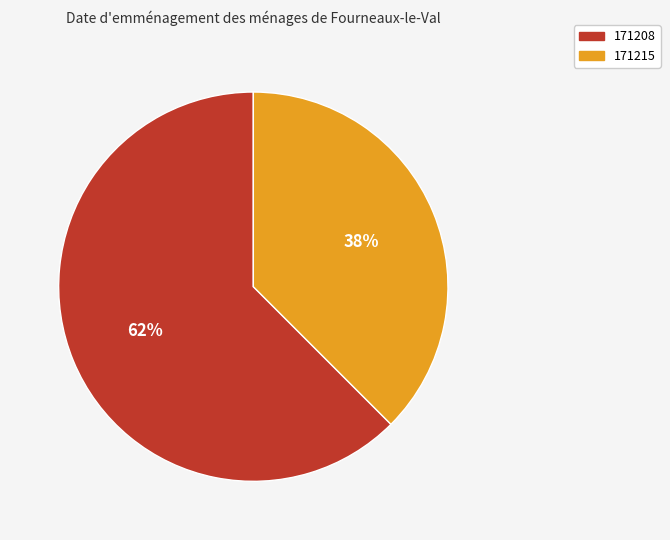

True or false: 171208 accounts for 69% of the total.

False